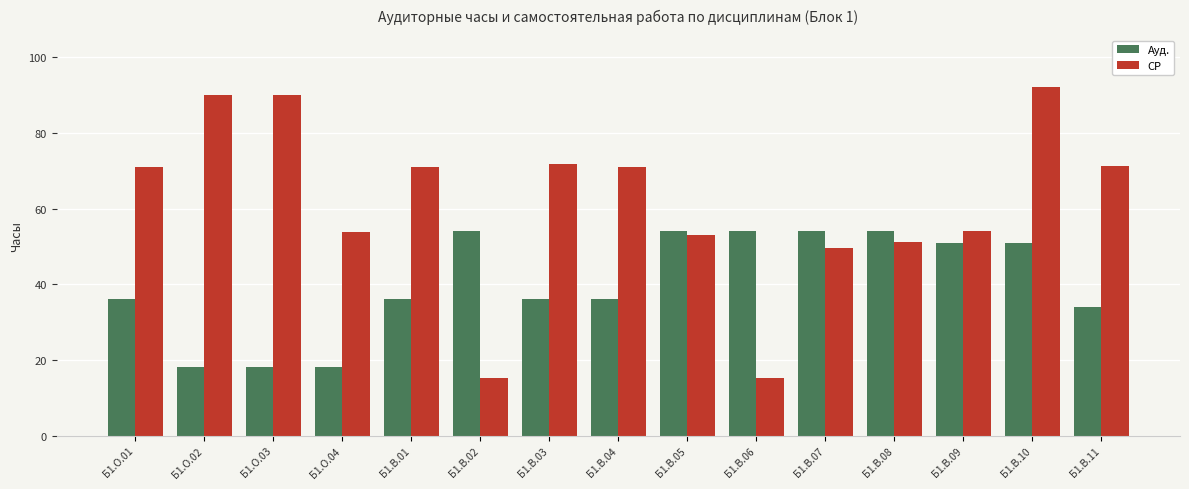

What is the sum of all СР values?

919.9